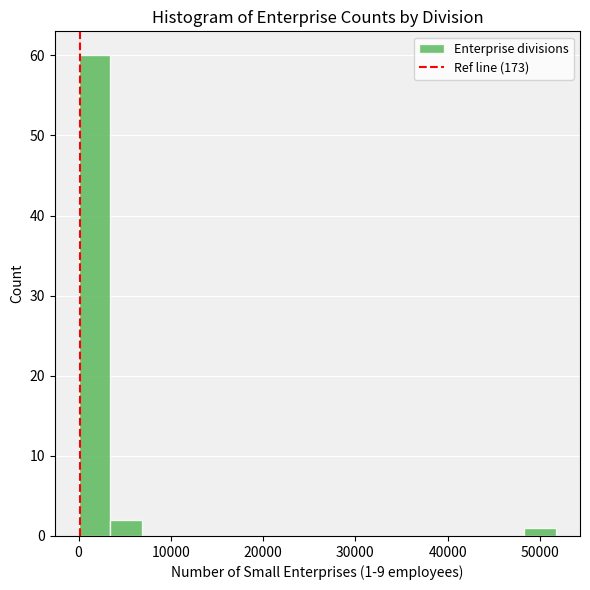

Around what value on the x-axis is the tallest bar? Give the approximate position of its centre, as read against the axis.

2000